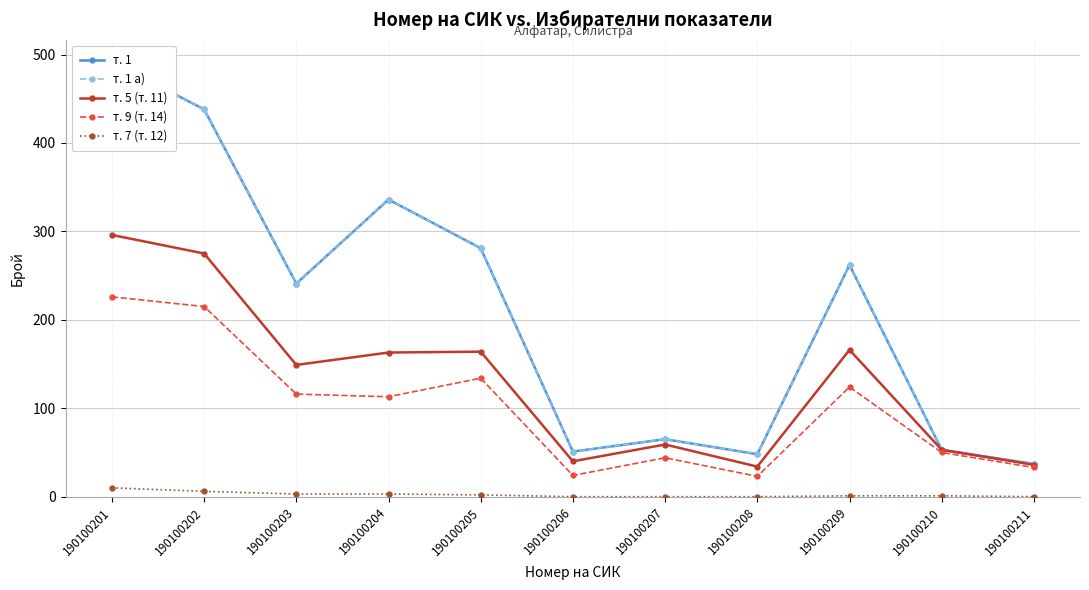

What is the difference between the maximum and minimum values in the т. 5 (т. 11) series?

262